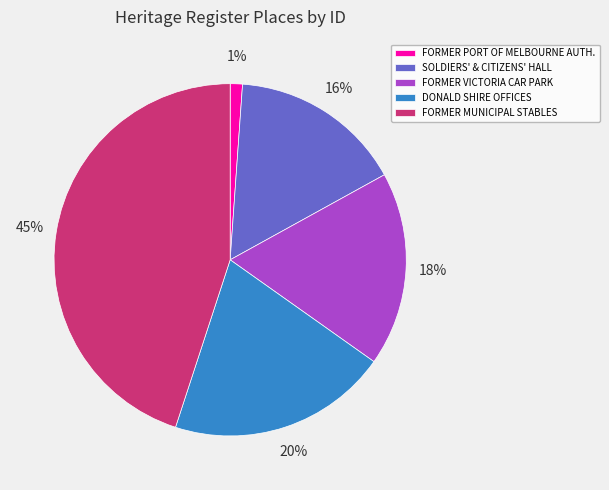

Is it true that FORMER VICTORIA CAR PARK is 29% of the pie?

False